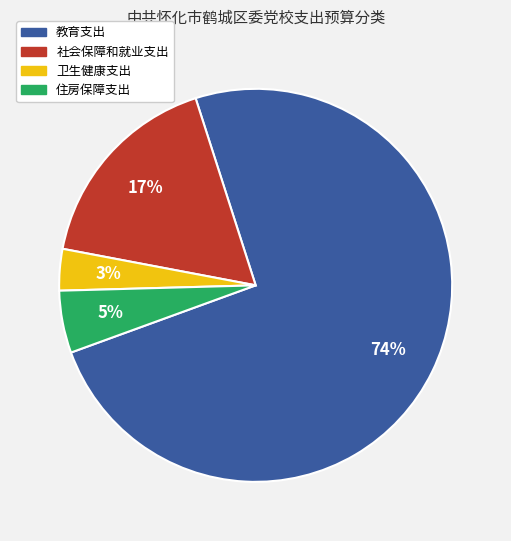

Count the number of slices in the pie.

4